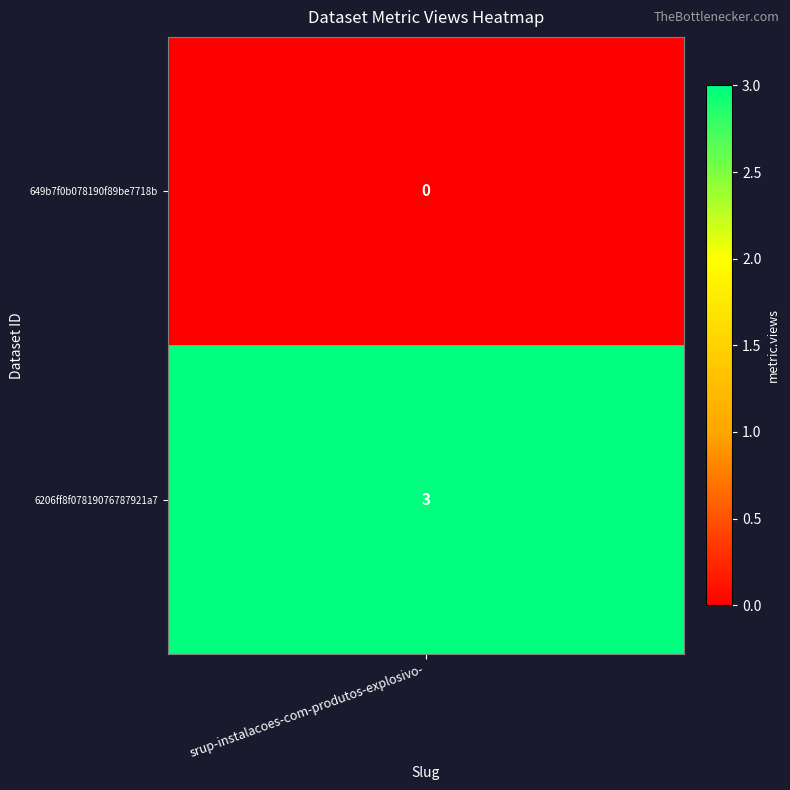

Reading left to right, list all the values displayed in this chart.

0	3